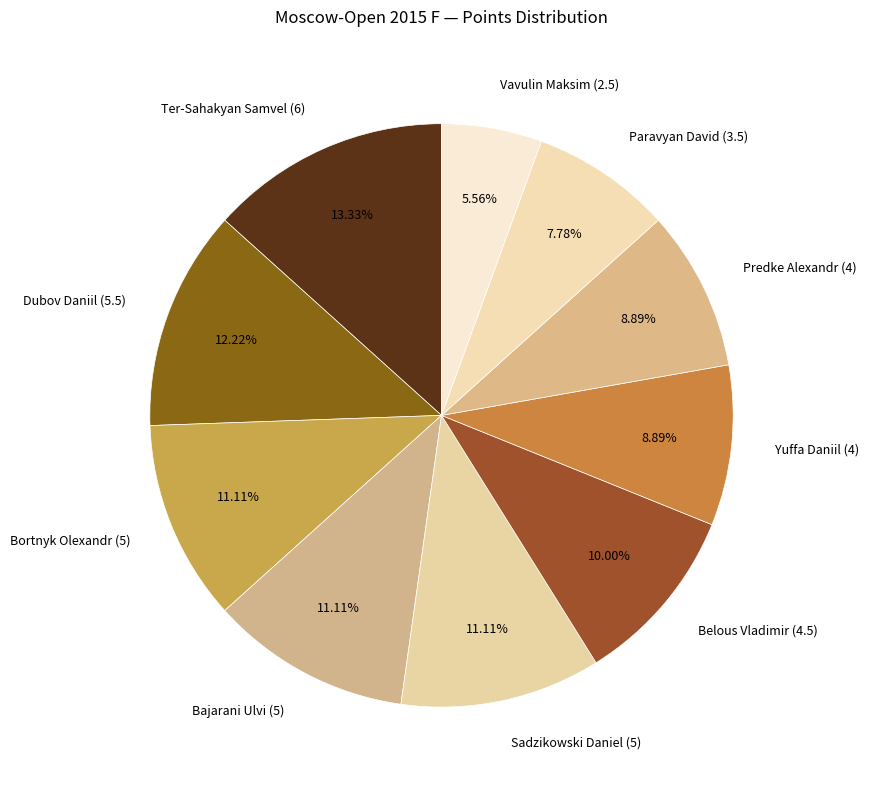

What is the total percentage of Yuffa Daniil (4) and Belous Vladimir (4.5)?

18.9%